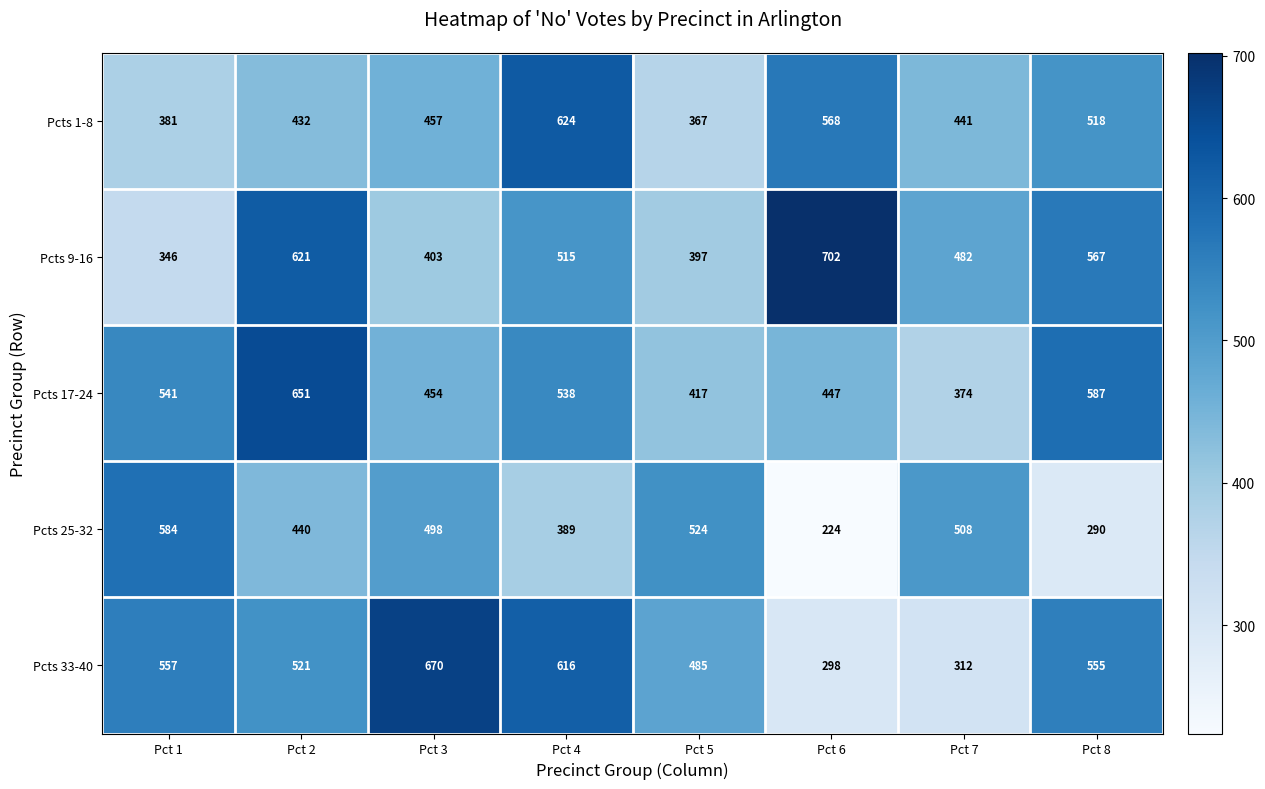

At which label does Pcts 1-8 reach its minimum?

Pct 5